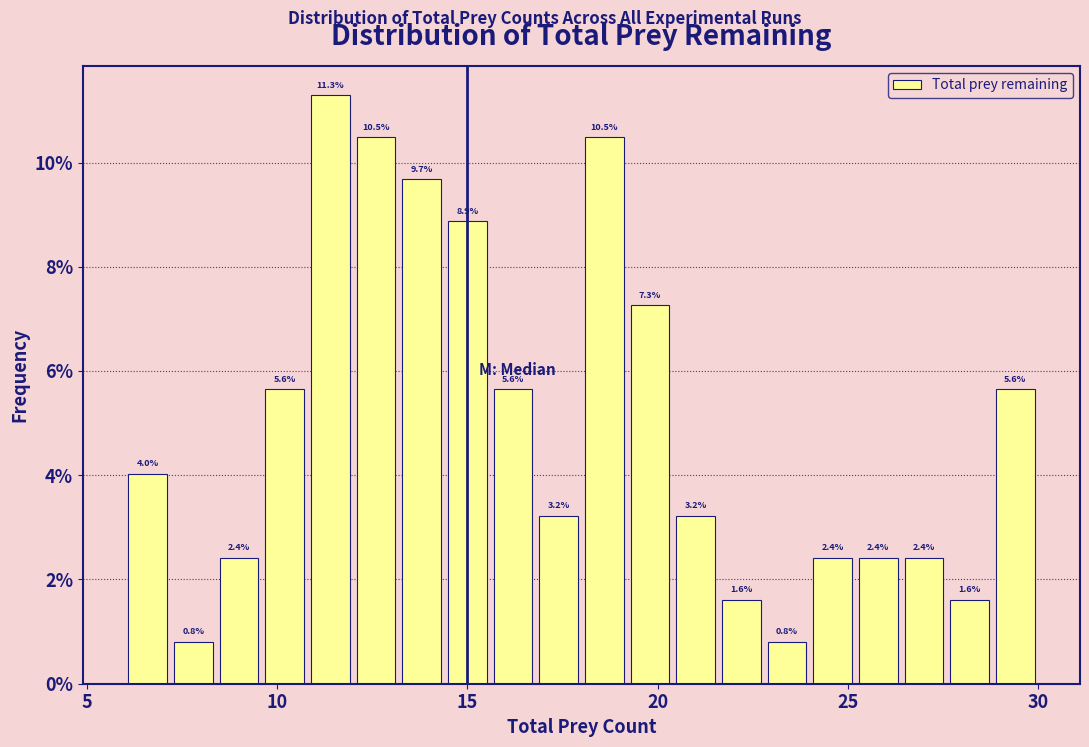

Read against the x-axis, roughly where is the centre of the tallest bar?

11.5